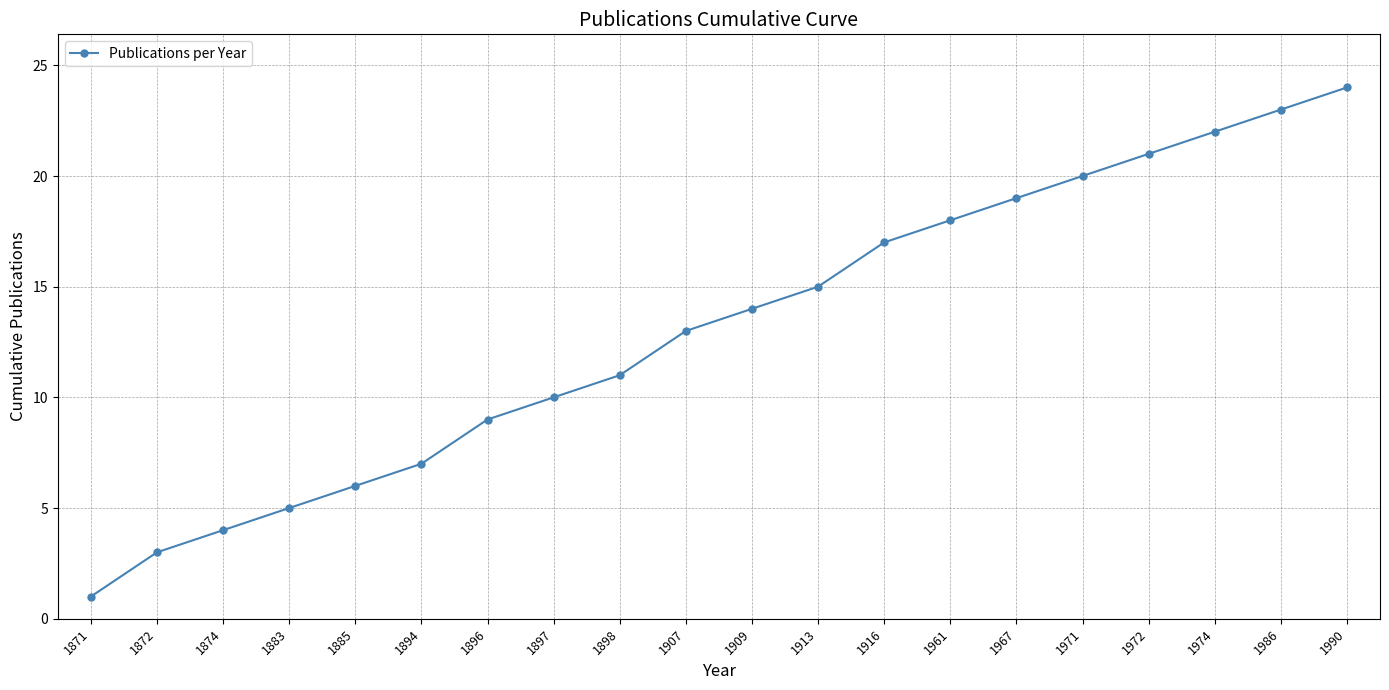

What is the average value?

13